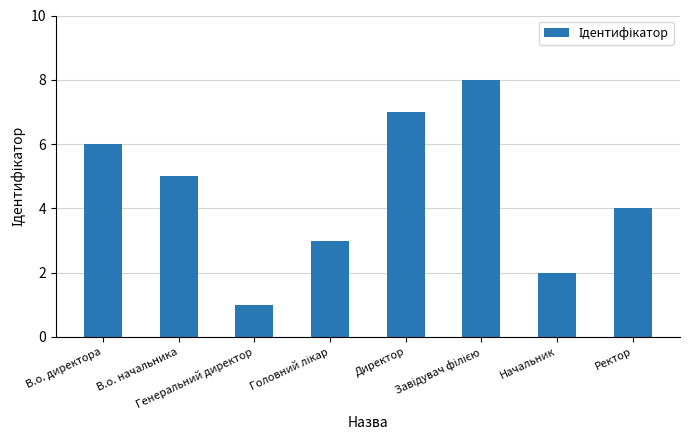

Approximately how many times larger is the value at В.о. директора compared to Директор?

0.9